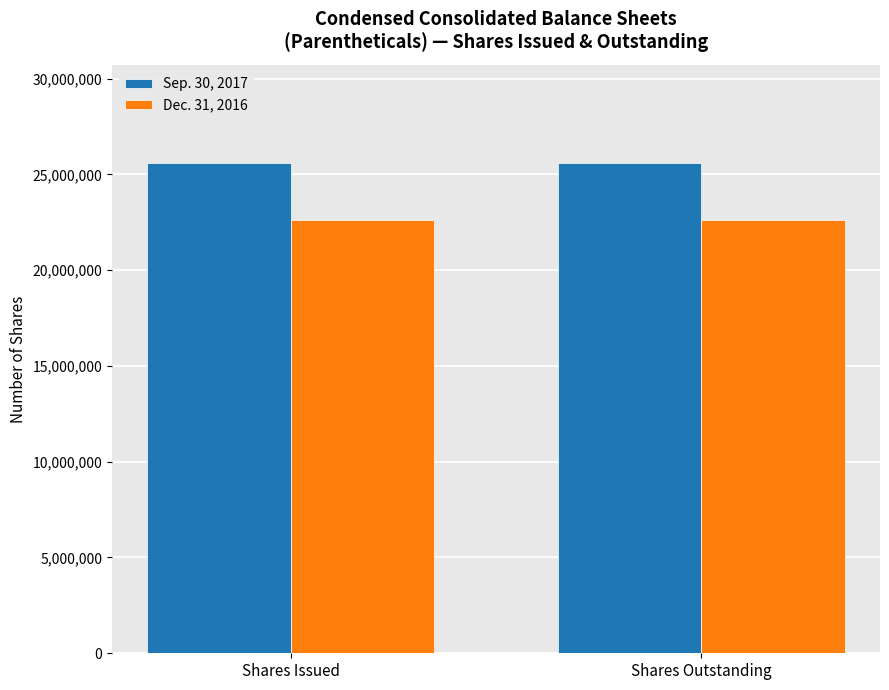

Does the chart contain any negative values?

No